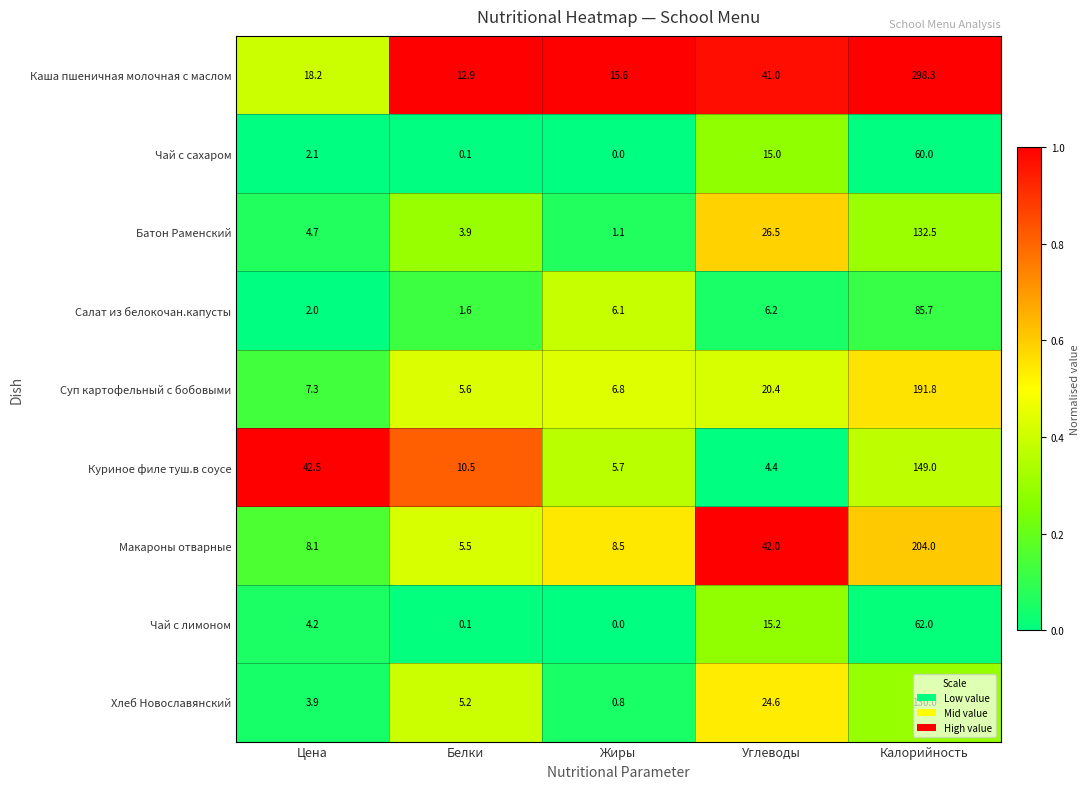

The value of Чай с лимоном at Калорийность is 93.9. True or false?

False